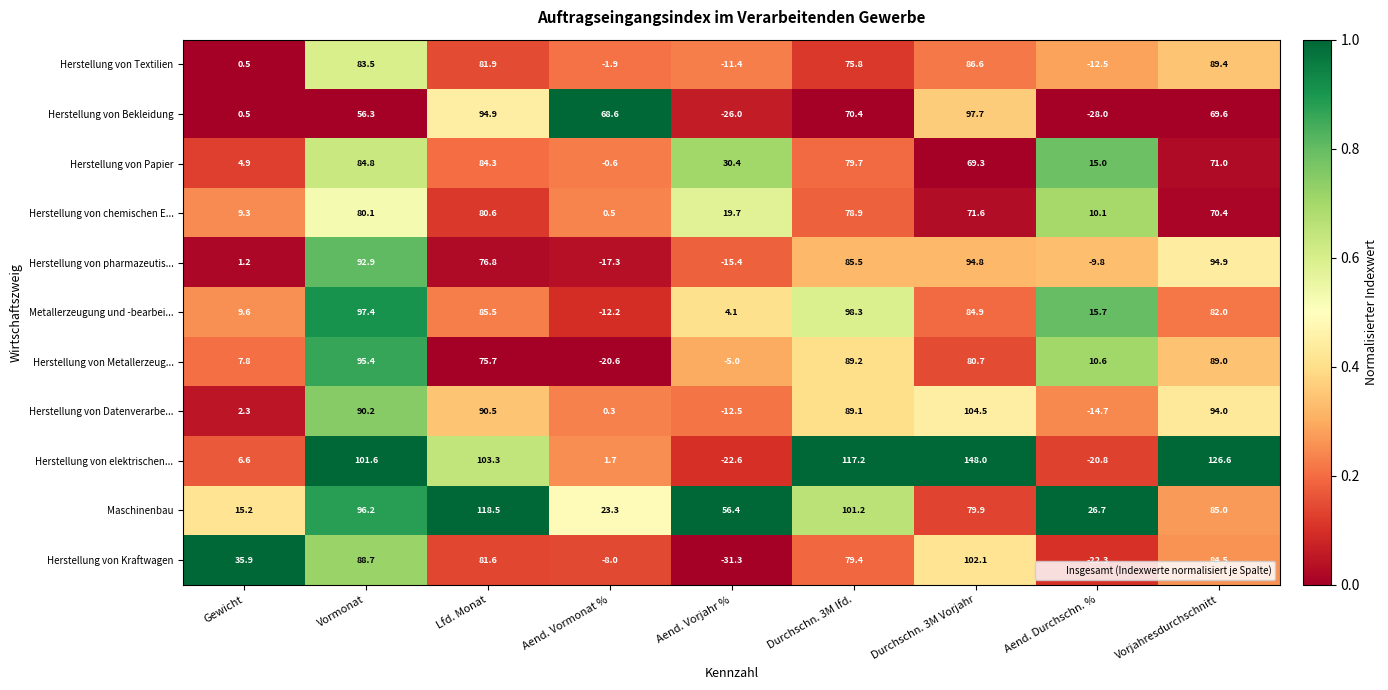

What is the spread (max minus min) of values at Vorjahresdurchschnitt?

57.0